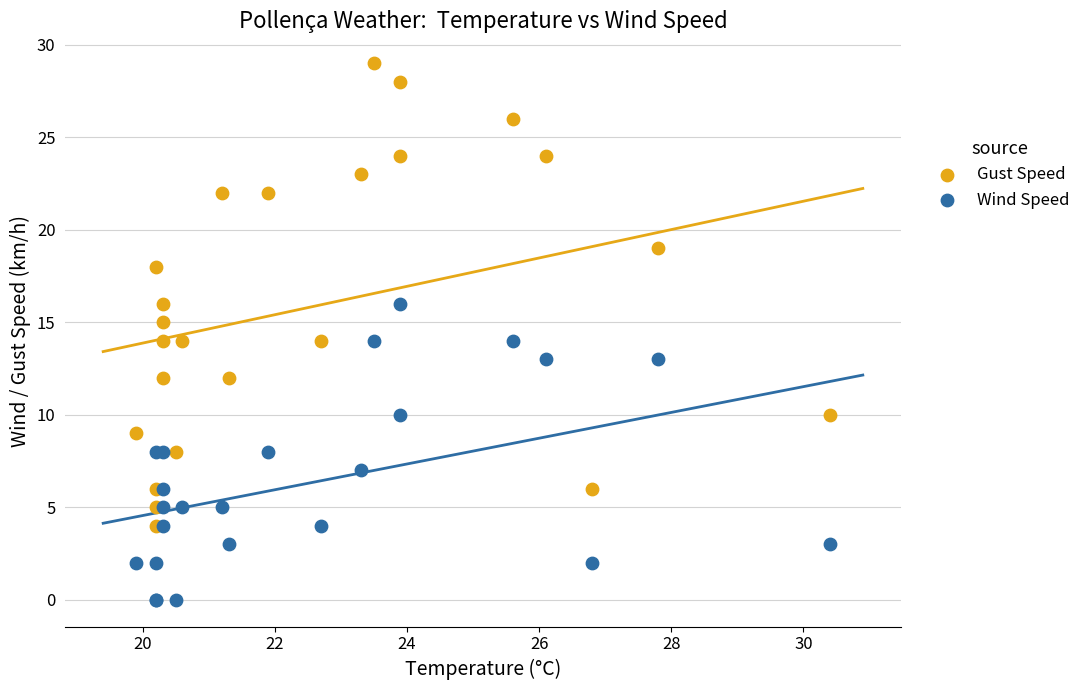

Which series reaches the maximum Y coordinate?

Gust Speed